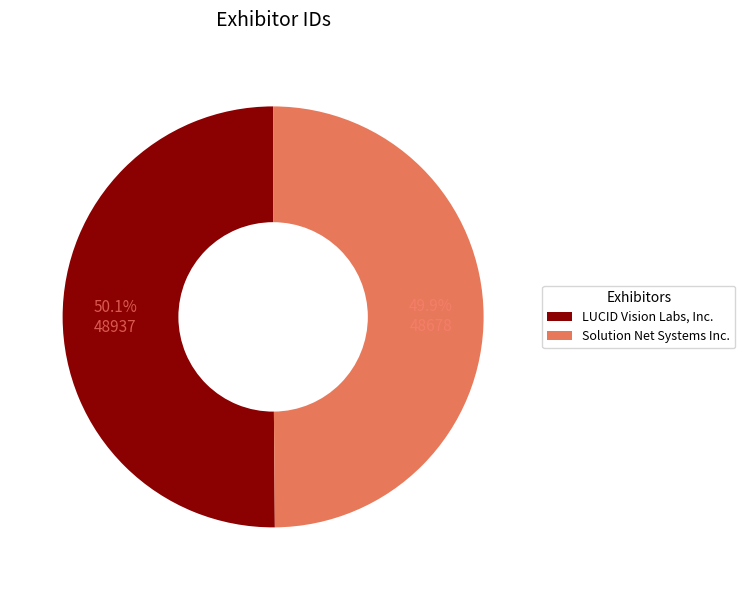

Is it true that Solution Net Systems Inc. is 59% of the pie?

False